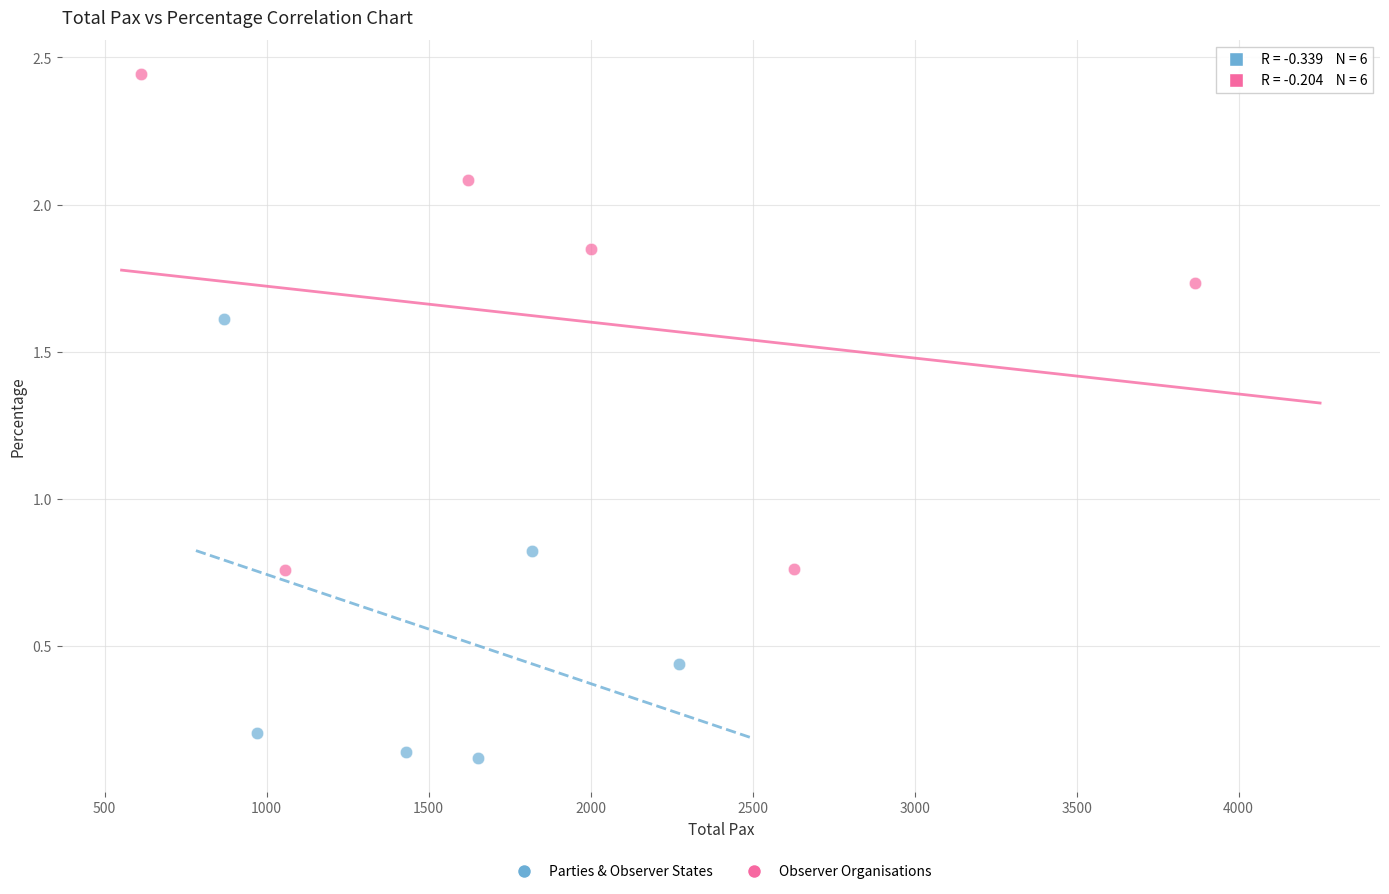

Which series contains the lowest Y value?

Parties & Observer States